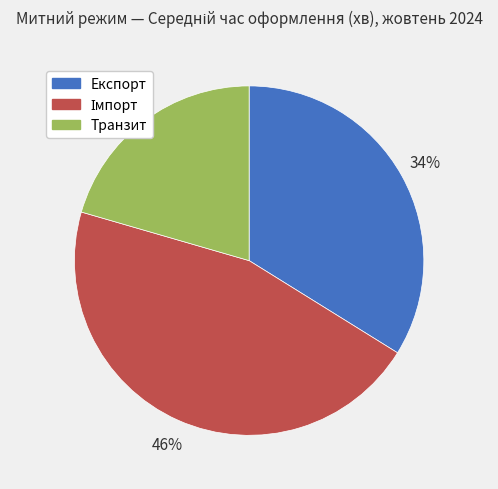

To the nearest percent, what is the difference between the Експорт and Транзит slice percentages?

13%